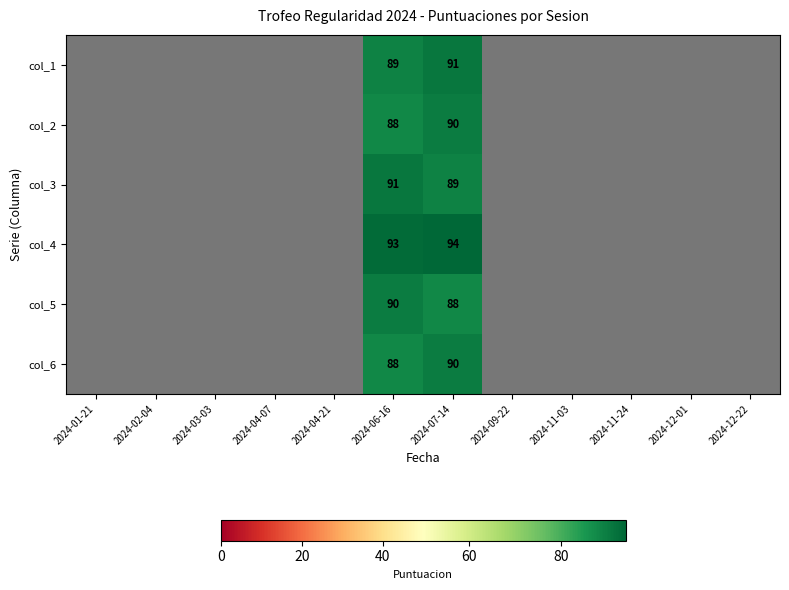

At which category is the sum across all series the highest?

2024-07-14